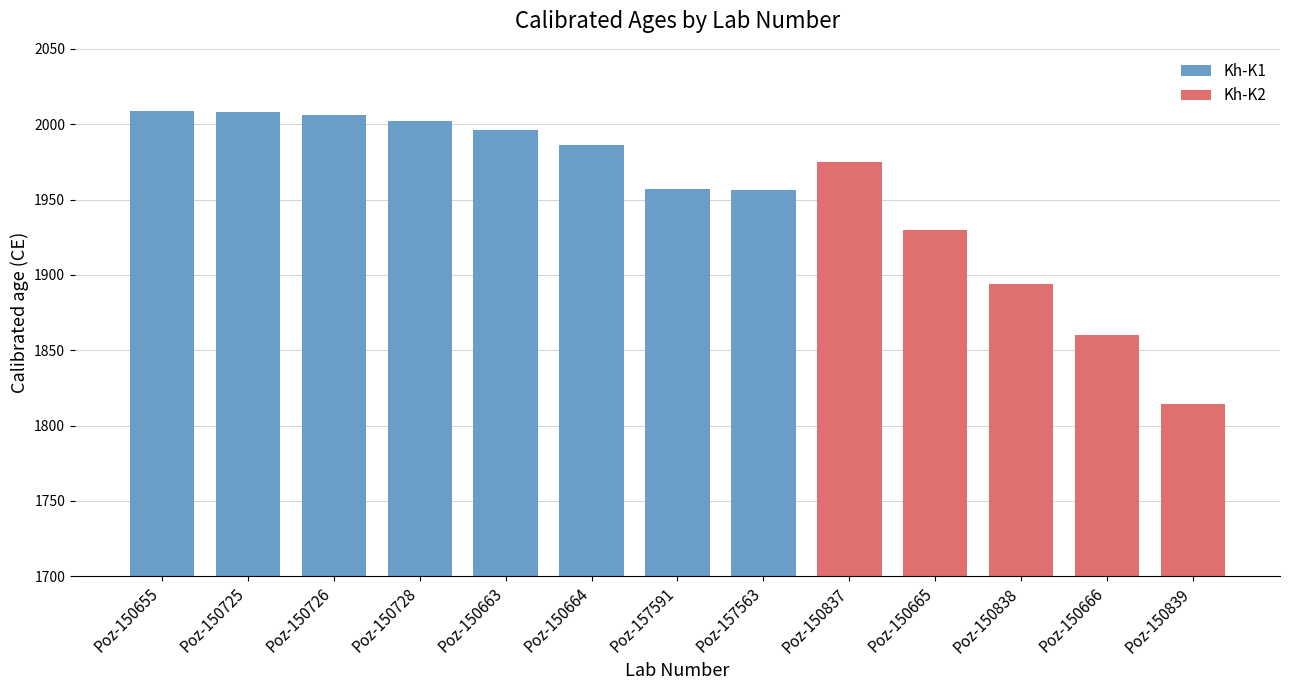

Reading left to right, what are all the values shown in this chart?

2009	2008	2006	2002	1996	1986	1957	1956	1975	1930	1894	1860	1814